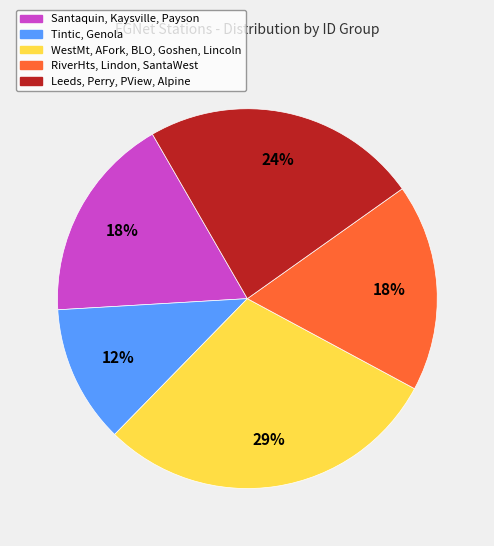

How many slices are in this pie chart?

5